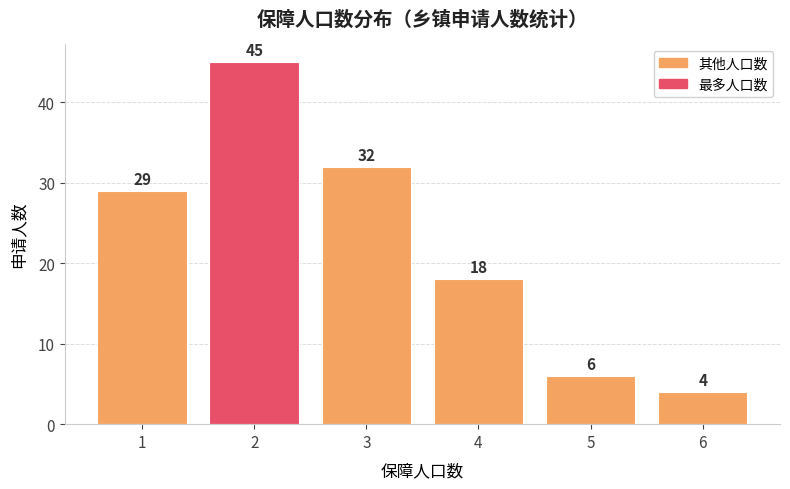

What is the approximate value at 1, to the nearest 5?

30